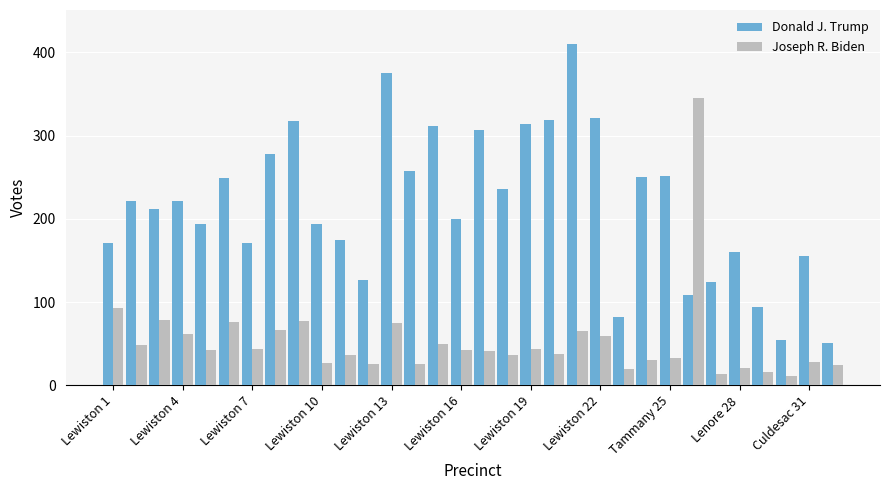

Does the chart contain any negative values?

No